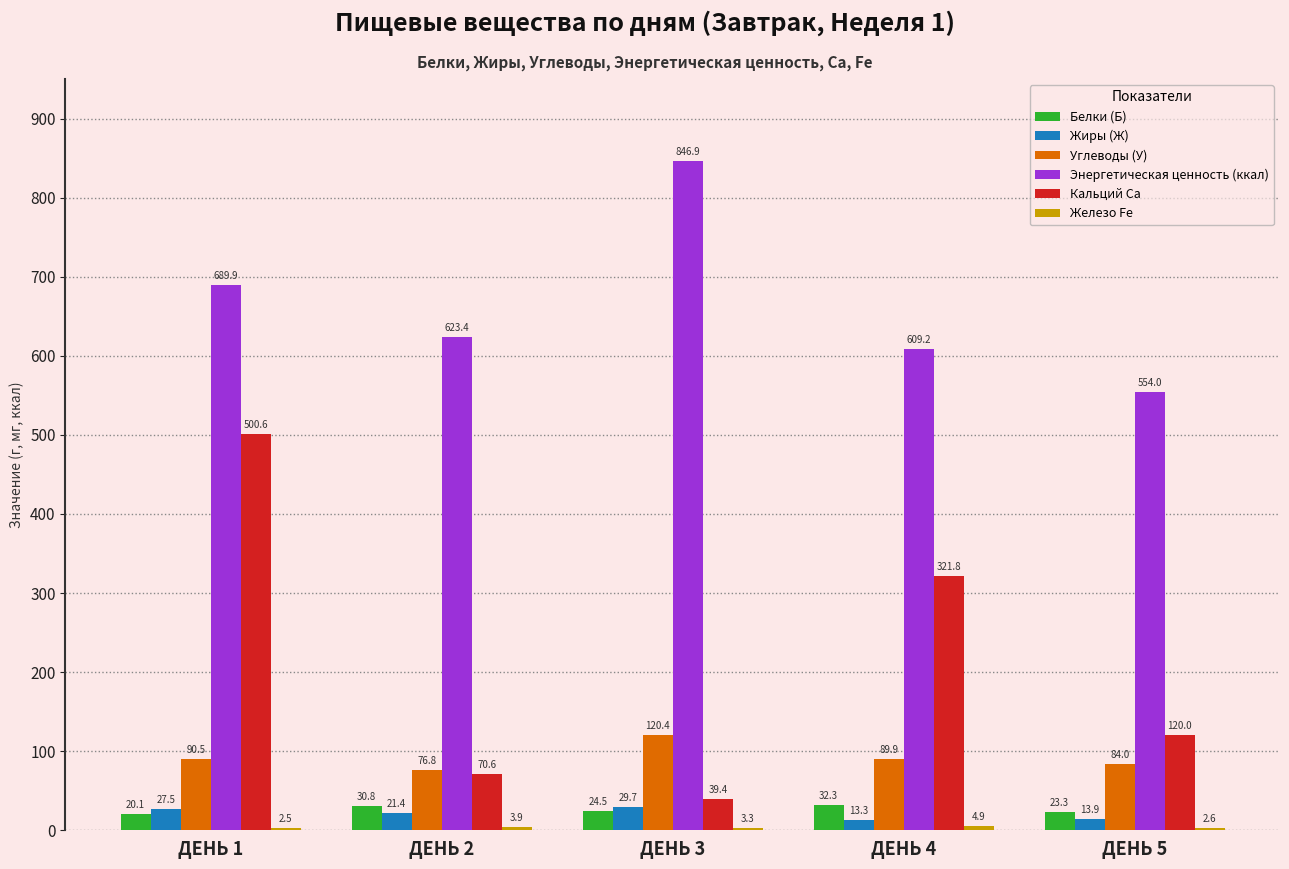

Is the value of Белки (Б) at ДЕНЬ 3 greater than the value of Углеводы (У) at ДЕНЬ 2?

No